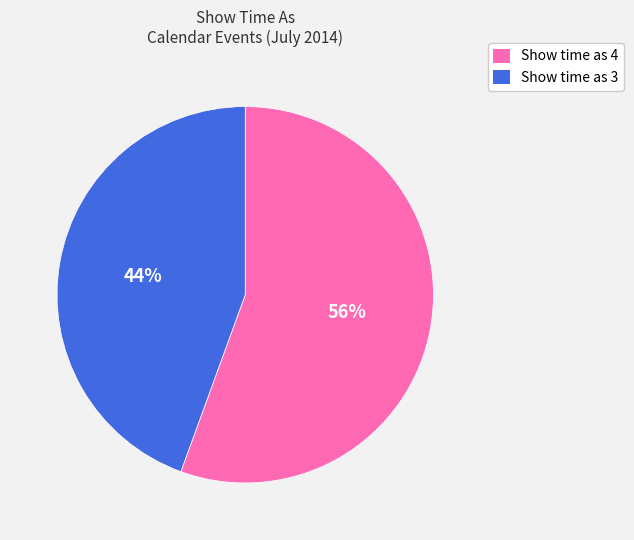

How many segments does this pie chart have?

2